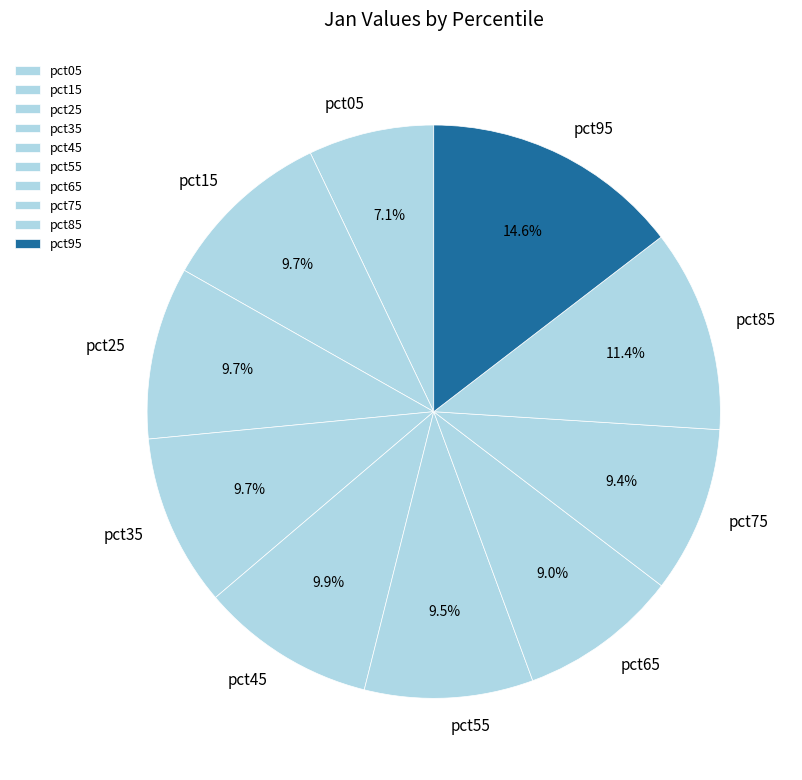

Between pct25 and pct95, which is larger?

pct95